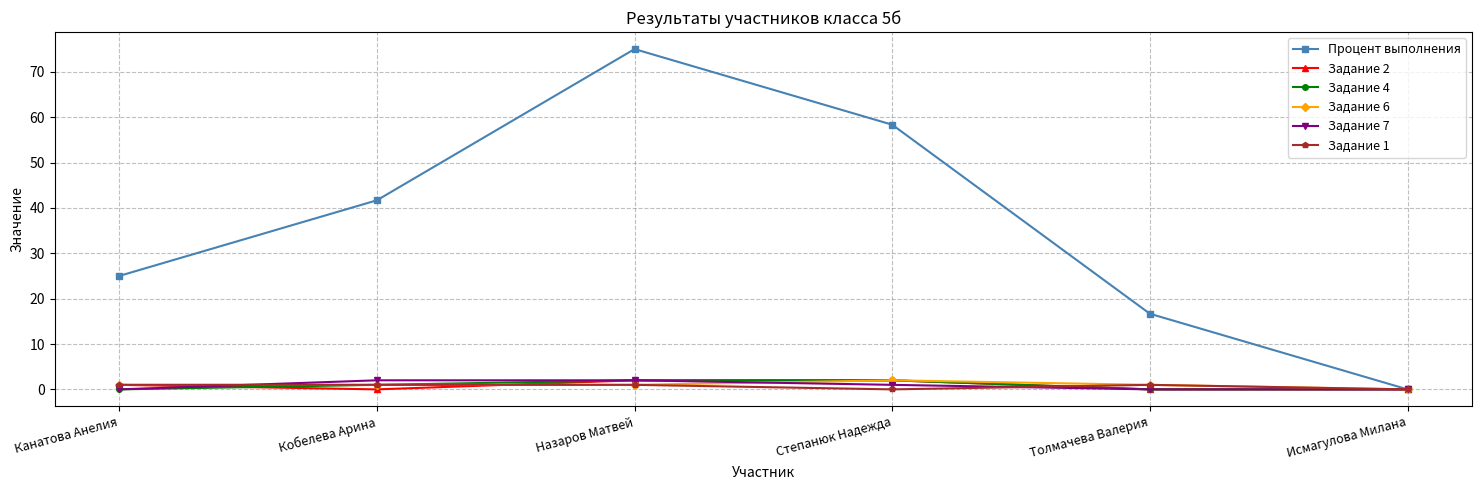

Which label corresponds to the largest value in the chart?

Назаров Матвей